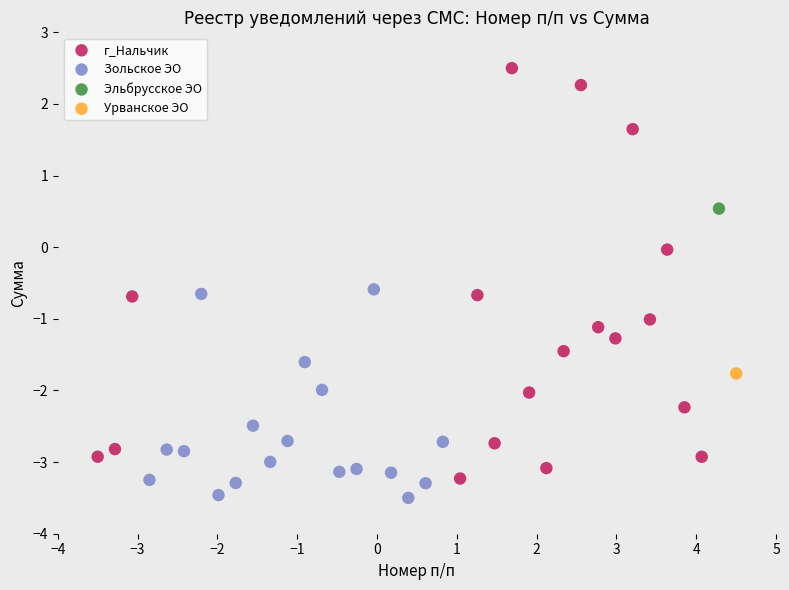

What are all the series names shown in the legend?

г_Нальчик, Зольское ЭО, Эльбрусское ЭО, Урванское ЭО